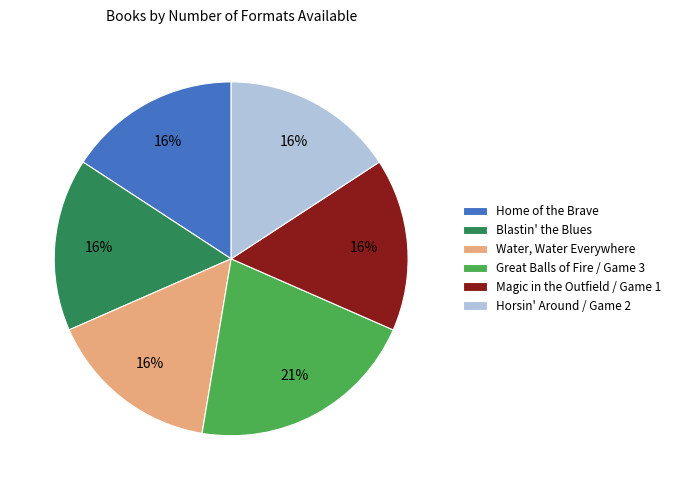

Combined, do Great Balls of Fire / Game 3 and Horsin' Around / Game 2 account for over 50%?

No